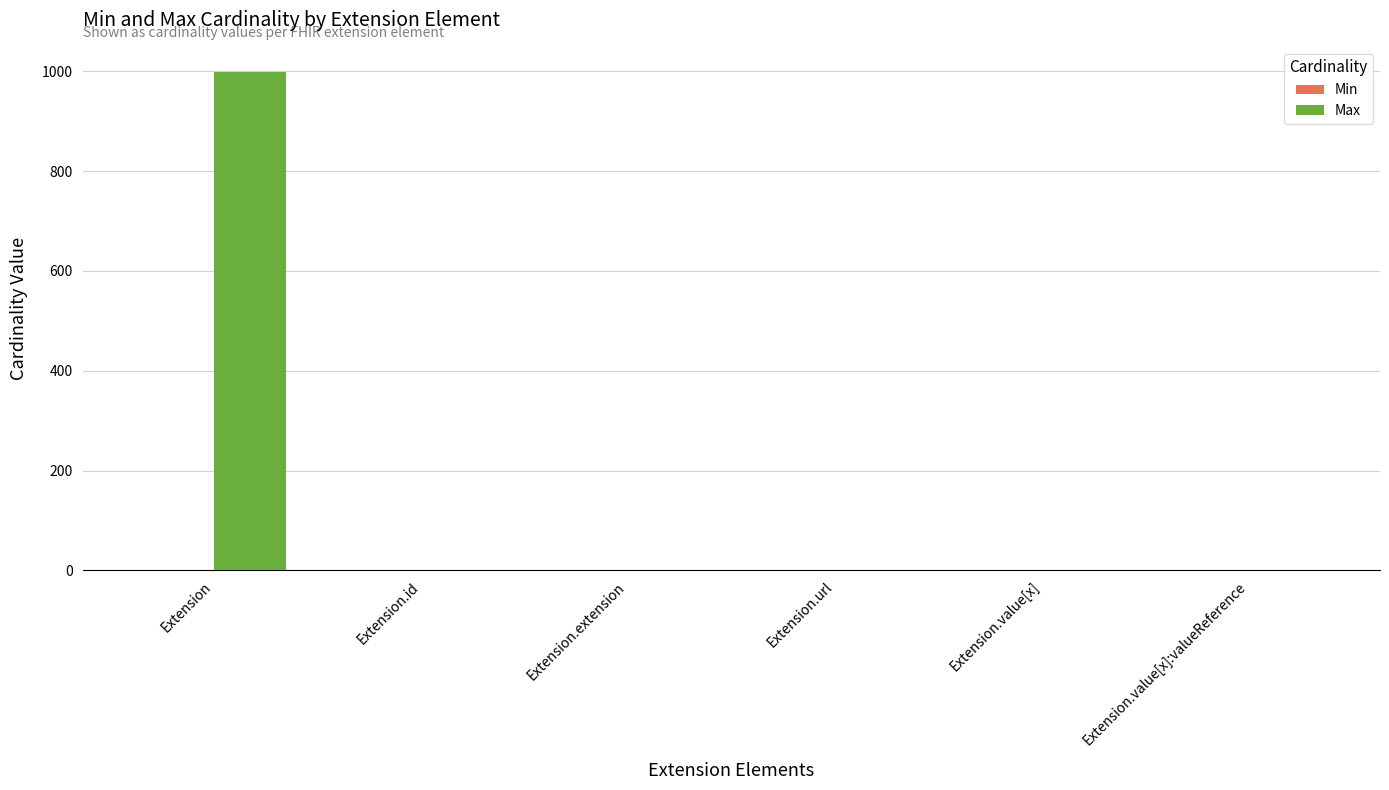

At which label does Max reach its peak?

Extension